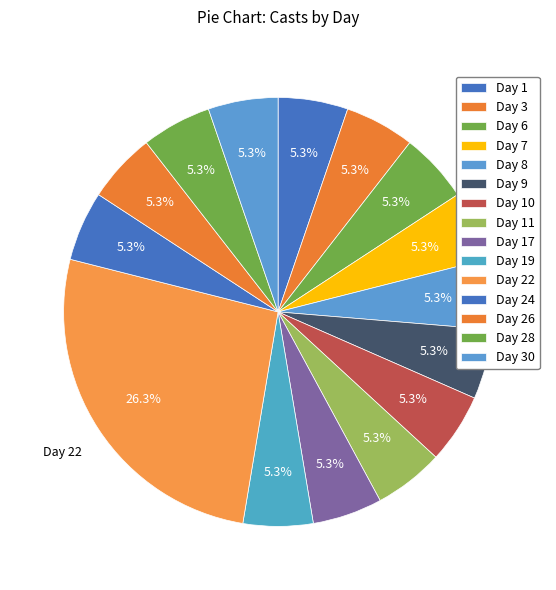

Is there any slice that represents more than half of the pie?

No